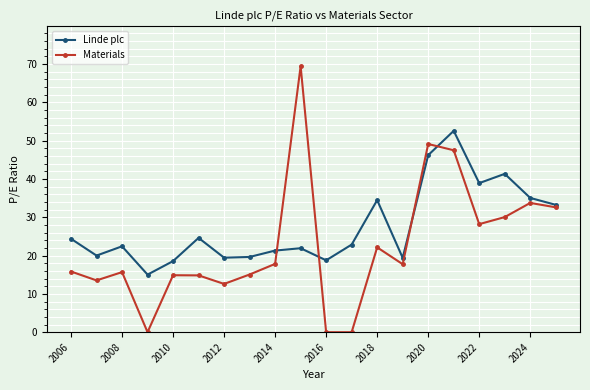

Which series has the widest spread of values?

Materials